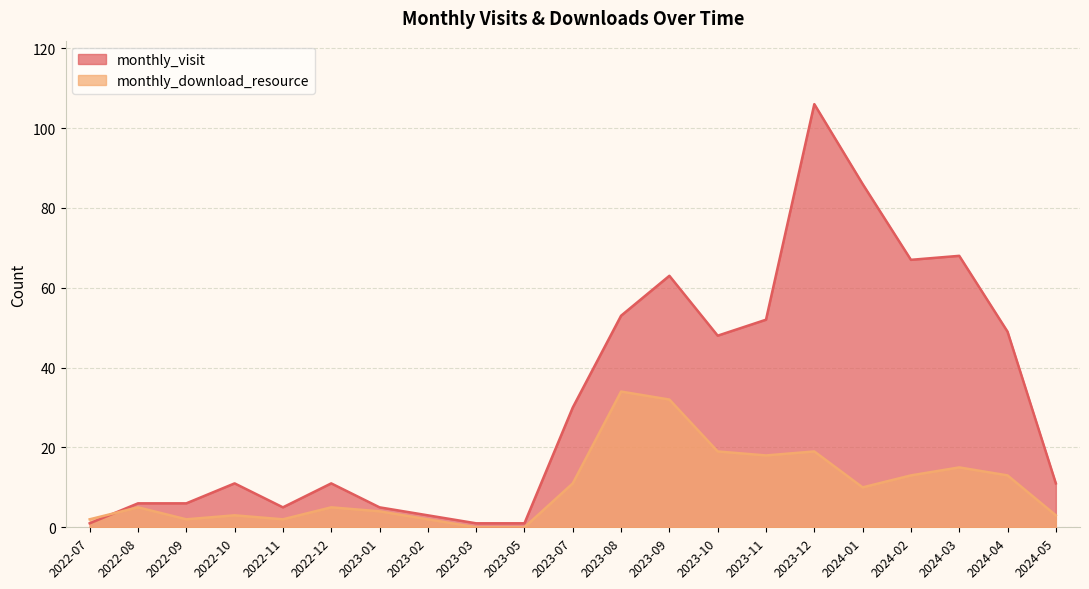

What is the difference between the monthly_download_resource values at 2022-07 and 2024-03?

13